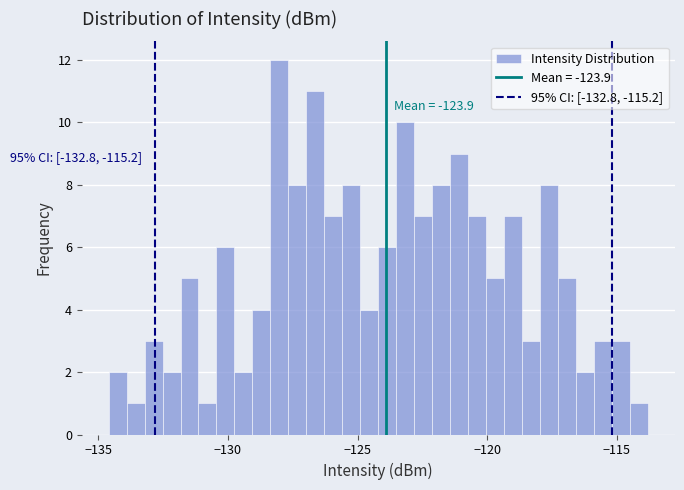

Read against the x-axis, roughly where is the centre of the tallest bar?

-128.0